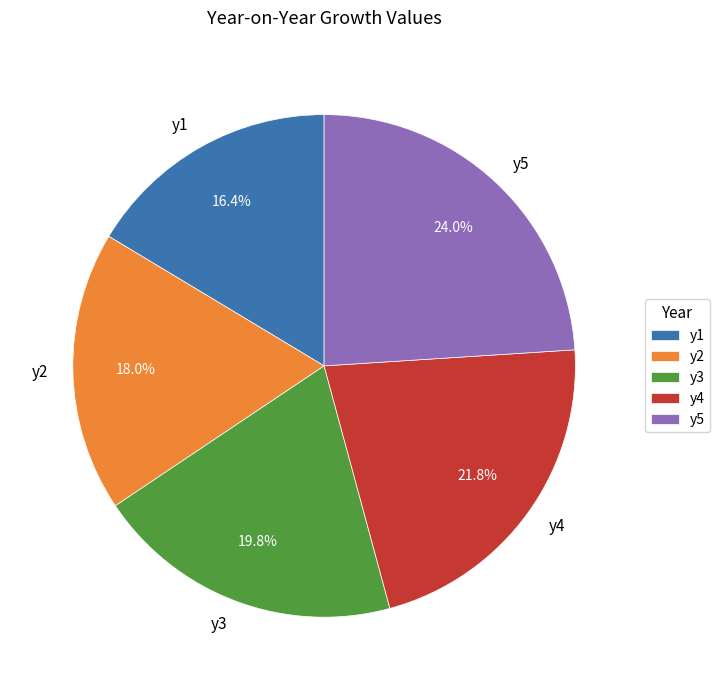

To the nearest percent, what is the difference between the y3 and y2 slice percentages?

2%